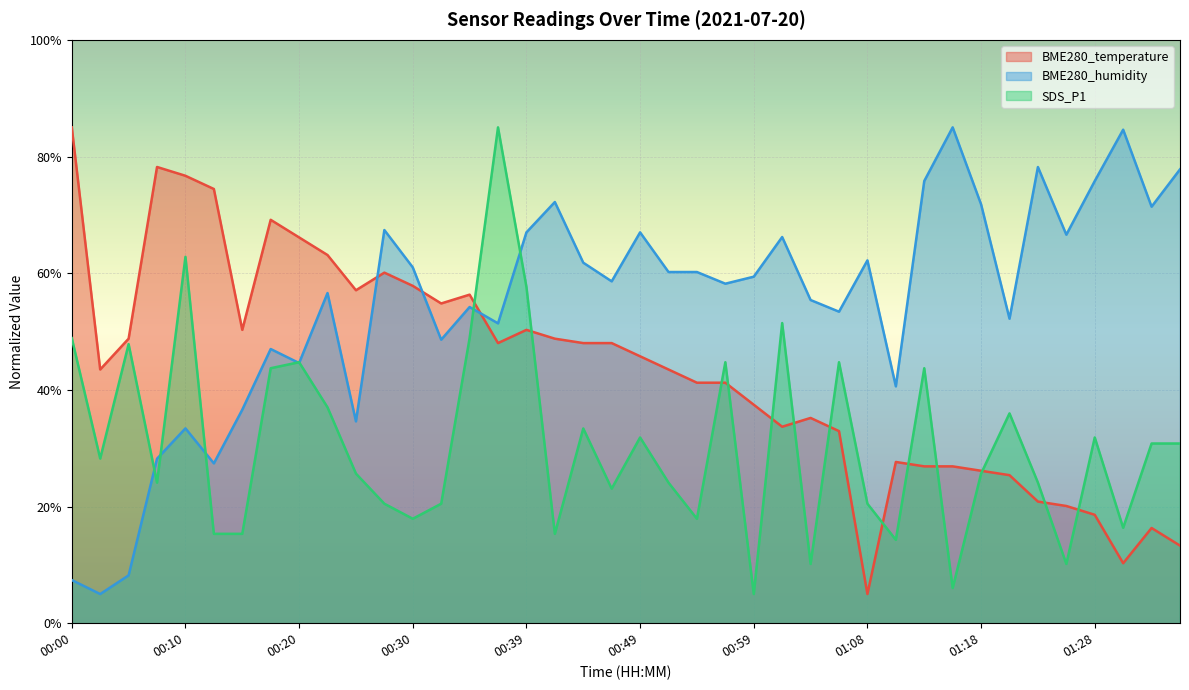

How many interior local peaks does the BME280_humidity series have?

12